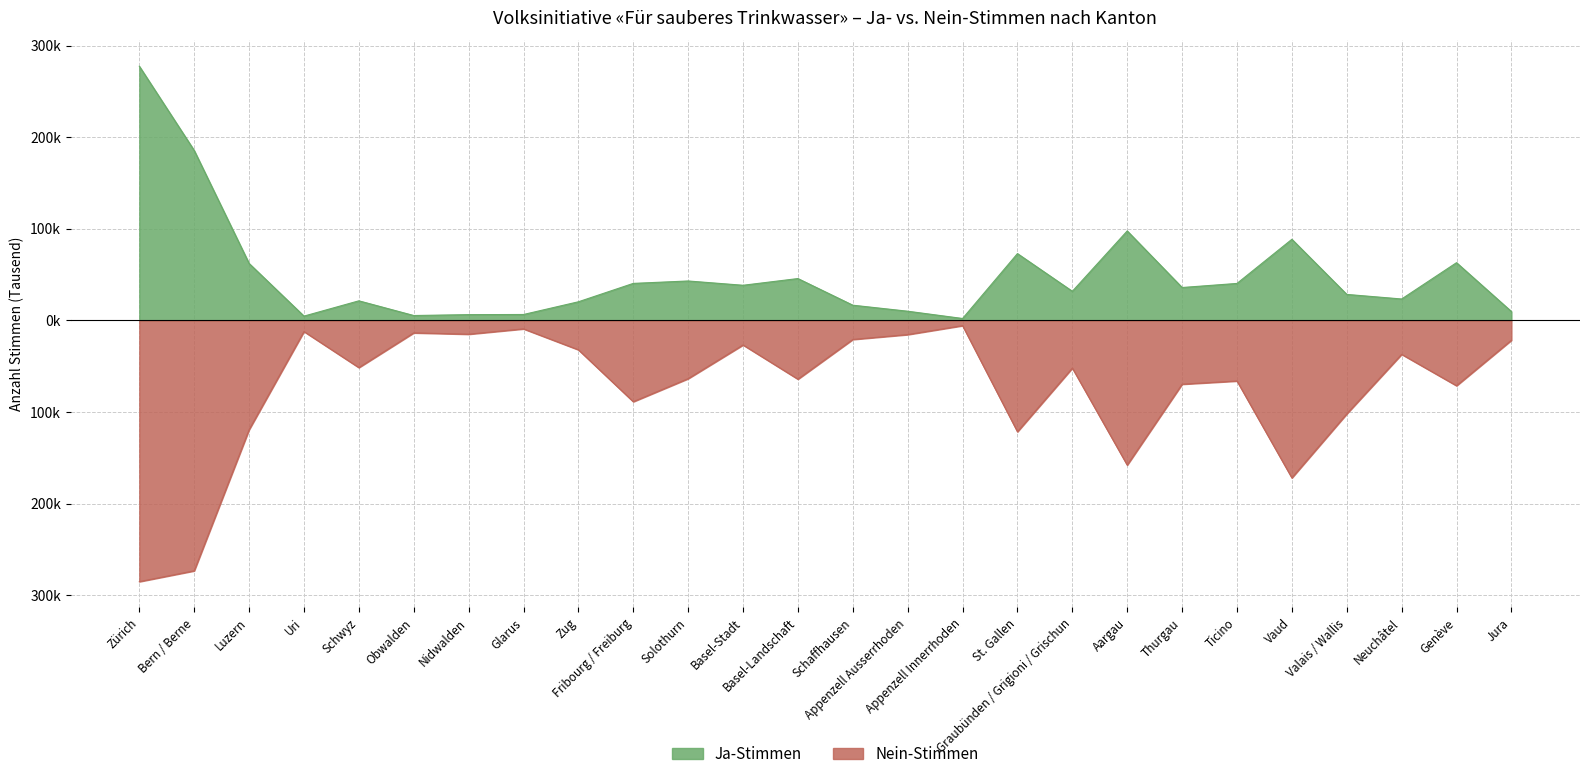

Rank the categories by Nein-Stimmen value from lowest to highest.

Zürich, Bern / Berne, Vaud, Aargau, St. Gallen, Luzern, Valais / Wallis, Fribourg / Freiburg, Genève, Thurgau, Ticino, Basel-Landschaft, Solothurn, Graubünden / Grigioni / Grischun, Schwyz, Neuchâtel, Zug, Basel-Stadt, Jura, Schaffhausen, Appenzell Ausserrhoden, Nidwalden, Obwalden, Uri, Glarus, Appenzell Innerrhoden